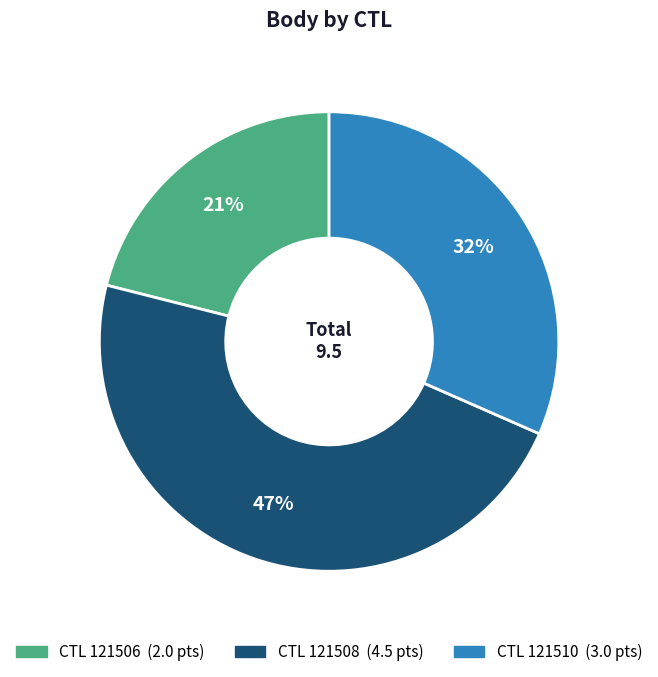

Does any single category account for the majority?

No